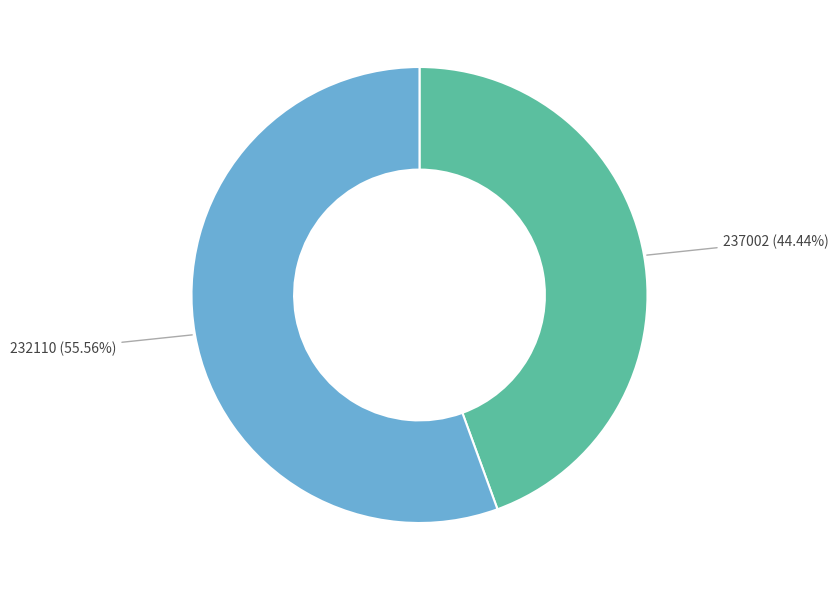

To the nearest percent, what is the average slice percentage?

50%